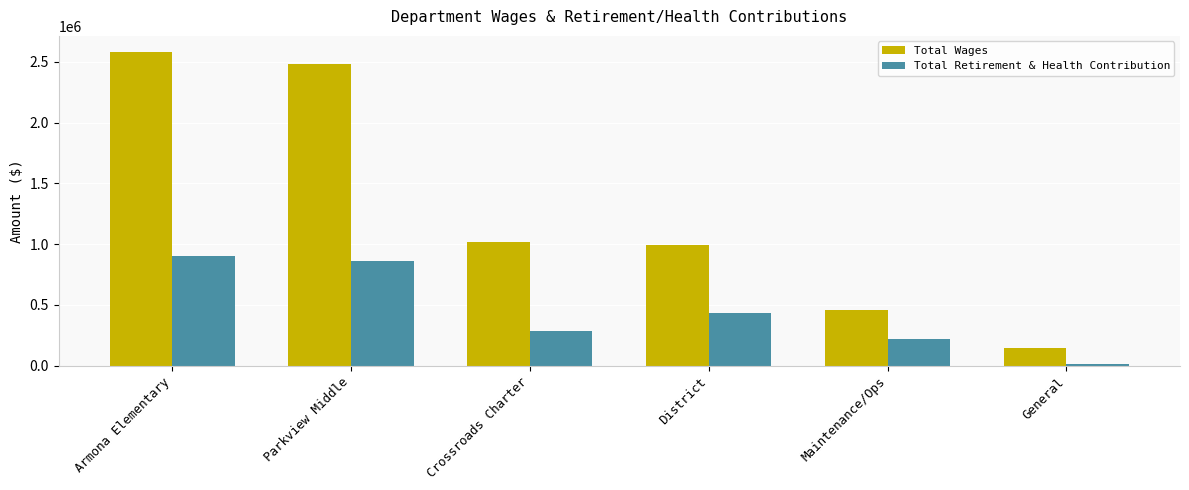

At which label does Total Retirement & Health Contribution reach its minimum?

General